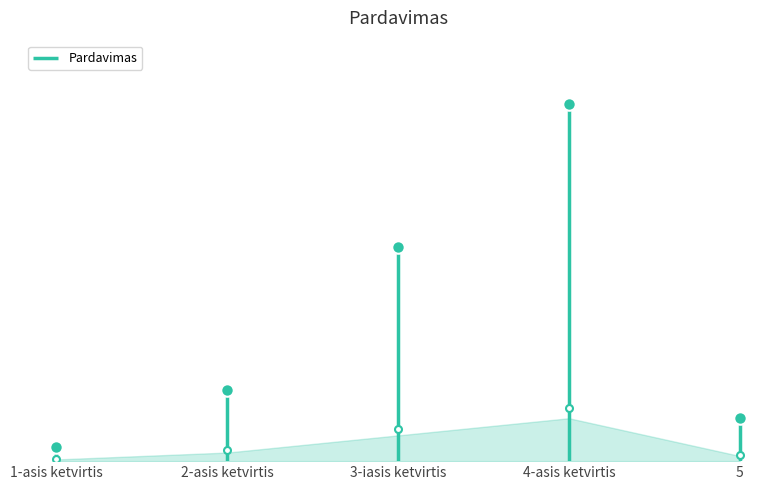

Reading left to right, extract all data points from this chart.

1-asis ketvirtis=0.0	2-asis ketvirtis=0.1	3-iasis ketvirtis=0.3	4-asis ketvirtis=0.5	5=0.1